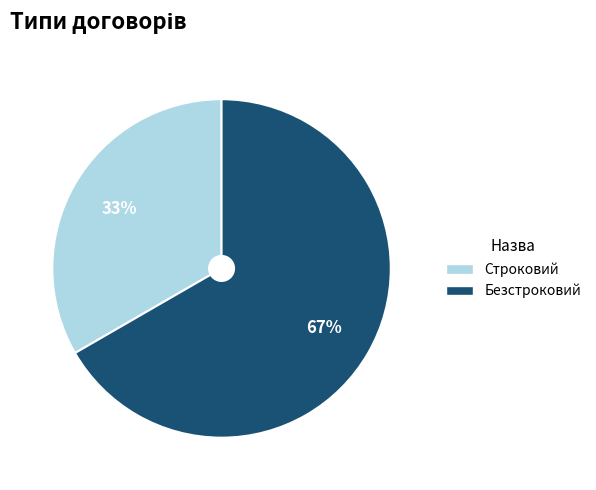

How many slices are in this pie chart?

2